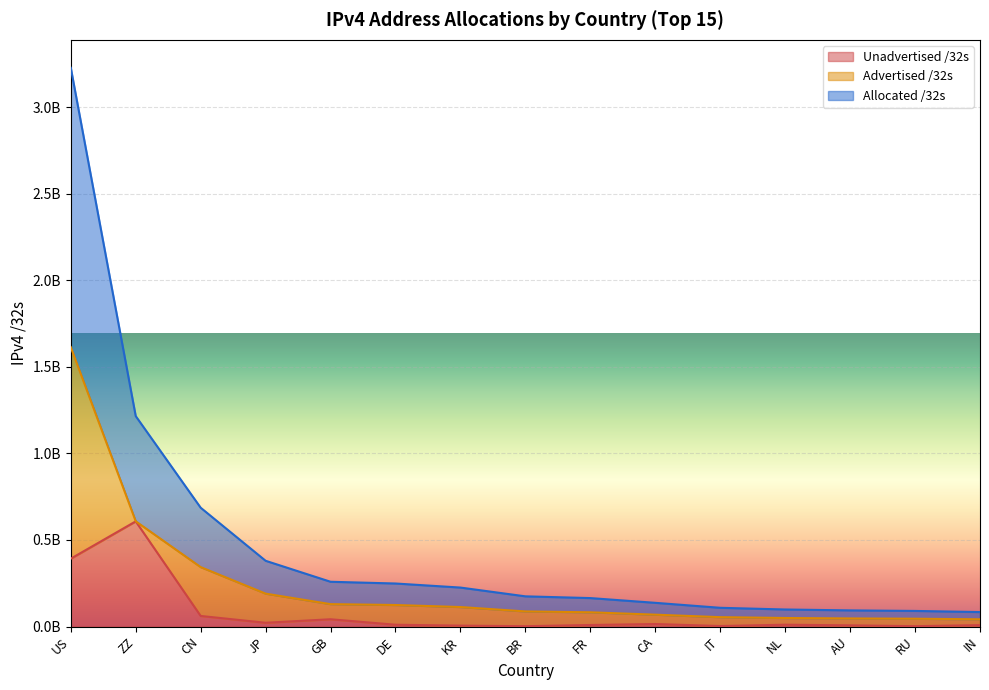

True or false: Unadvertised /32s and Allocated /32s cross at least once.

False